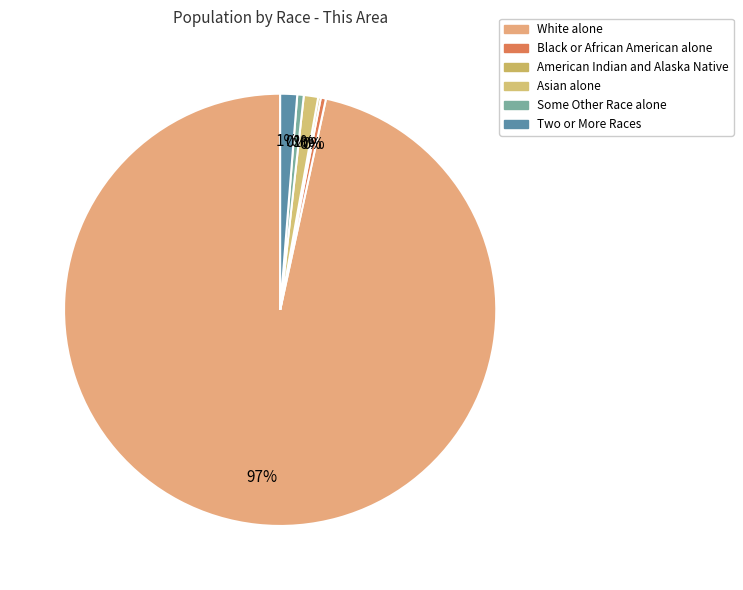

Does Black or African American alone account for over 50% of the chart?

No